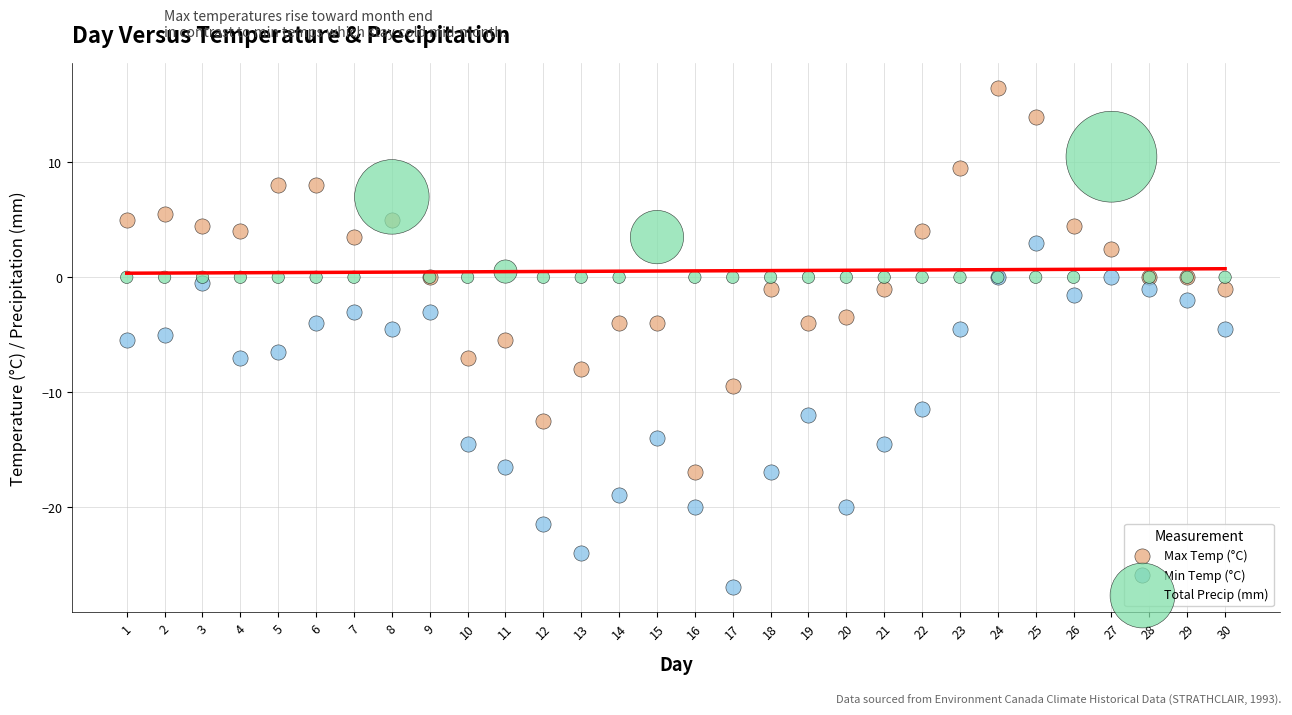

Which series contains the lowest Y value?

Min Temp (°C)